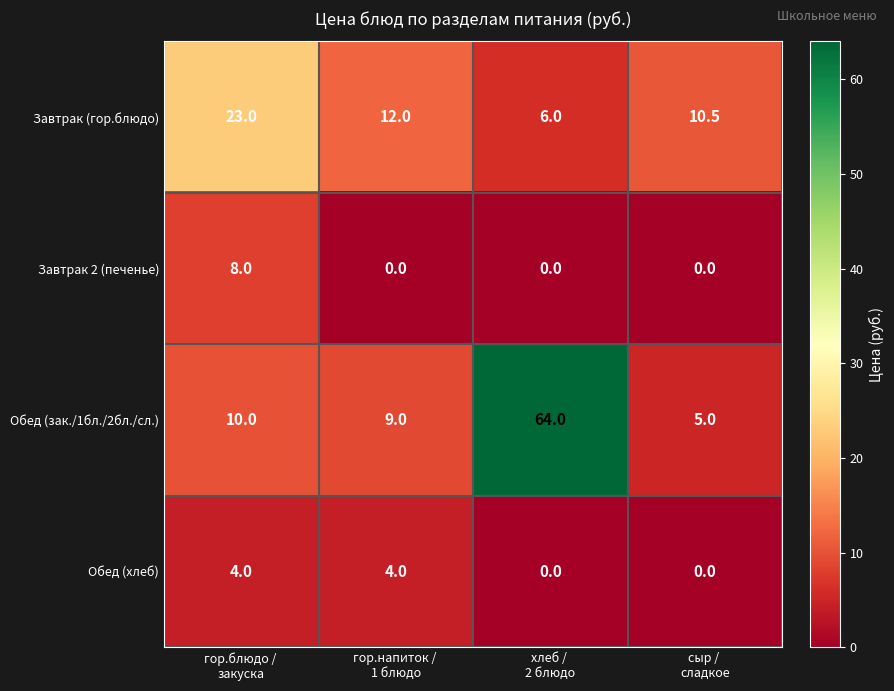

What is the highest value of the Обед (хлеб) series?

4.0